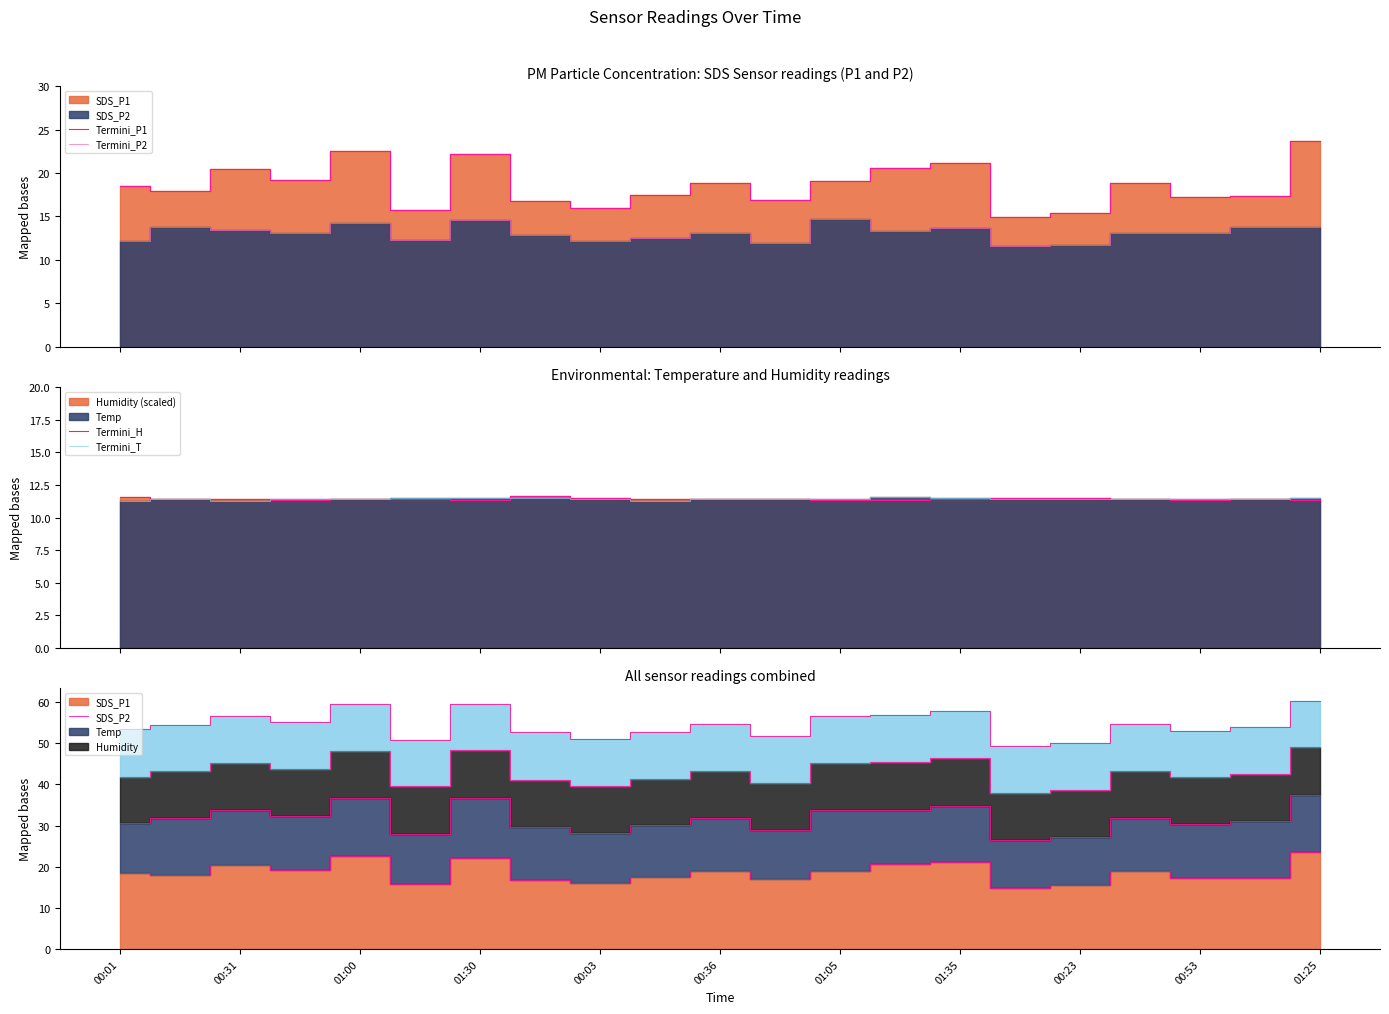

Where is Termini_SDS_P1 nearest to the value 19?

01:05